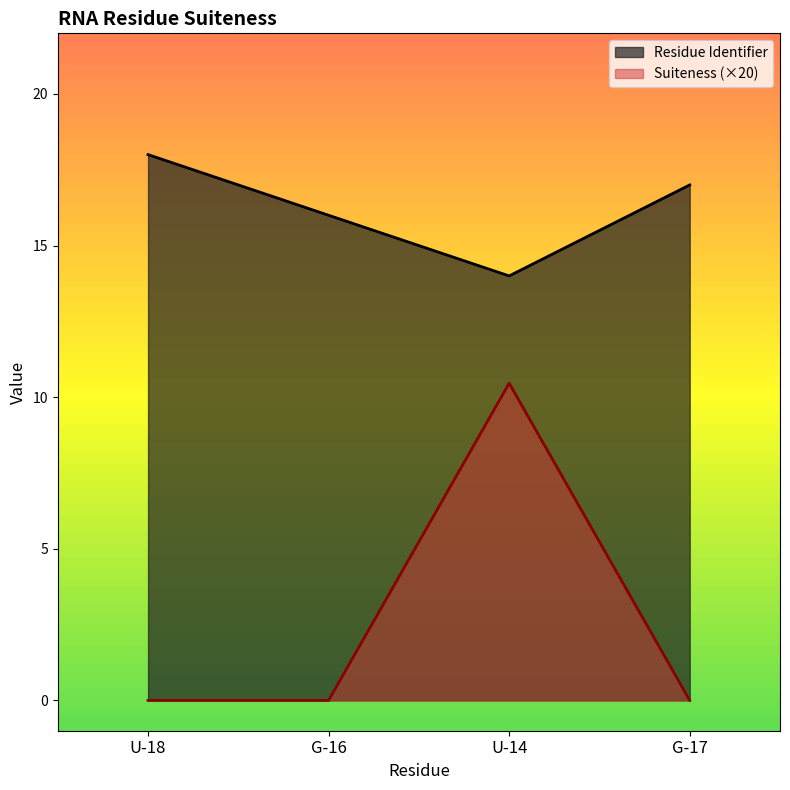

Which category has the highest value across all series?

U-18